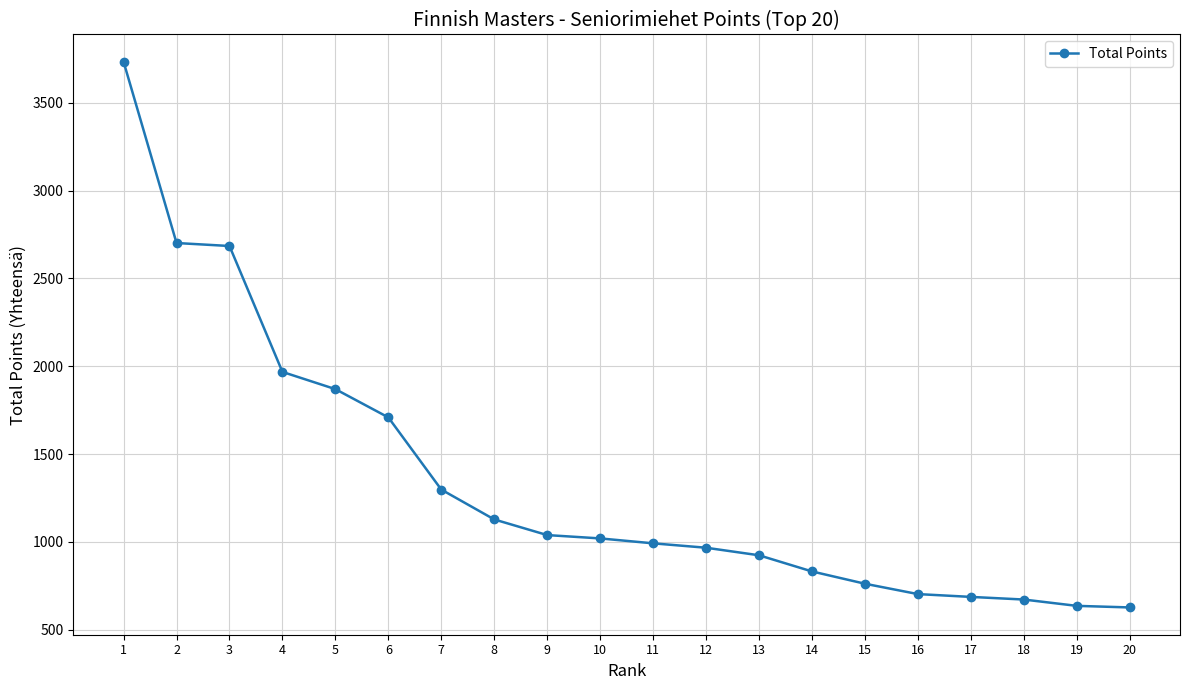

How many data points are less than 1020?

10